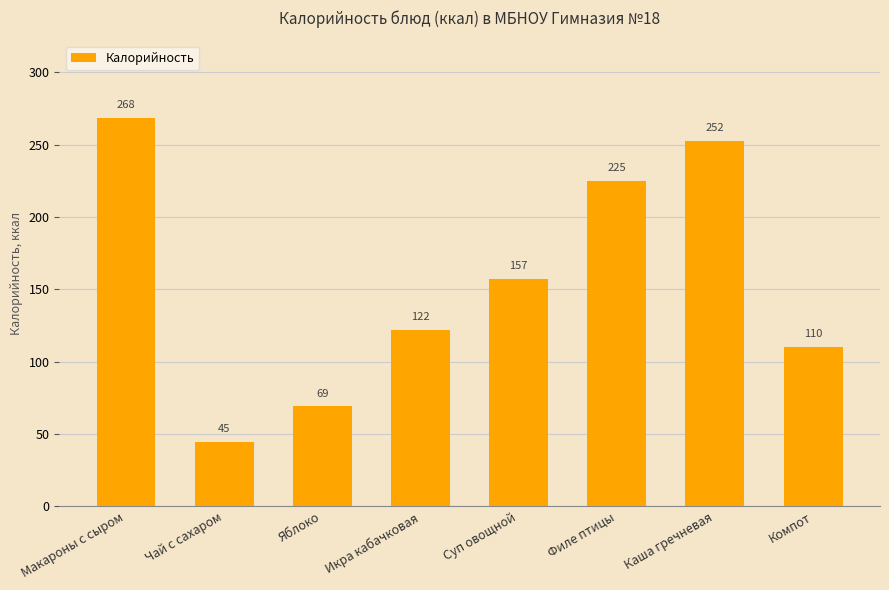

How many data points are above 157?

4